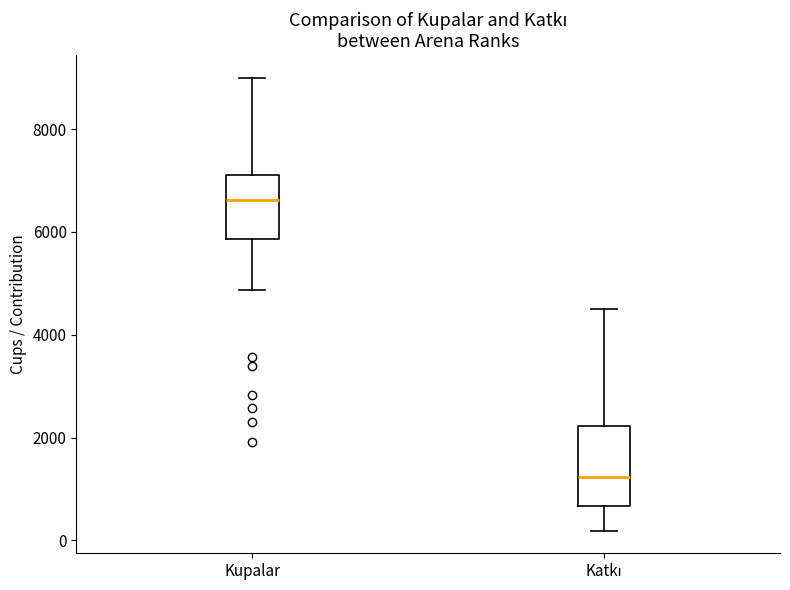

Which box's median line is the highest?

Kupalar